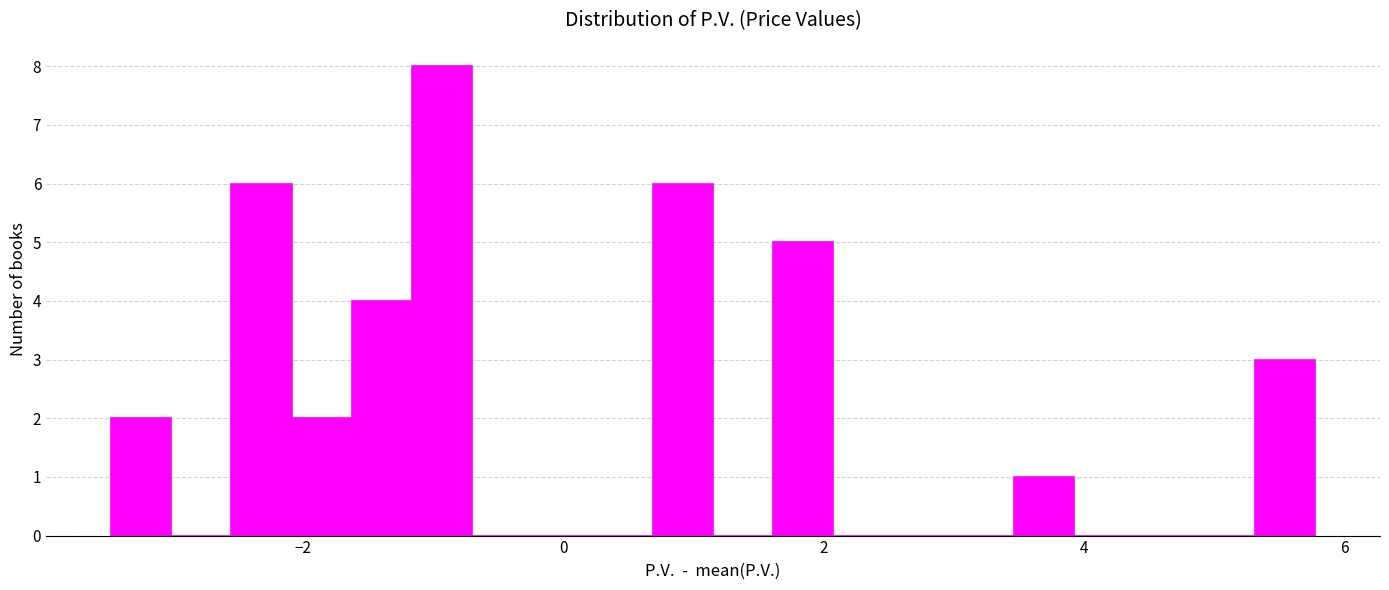

Around what value on the x-axis is the tallest bar? Give the approximate position of its centre, as read against the axis.

-1.0